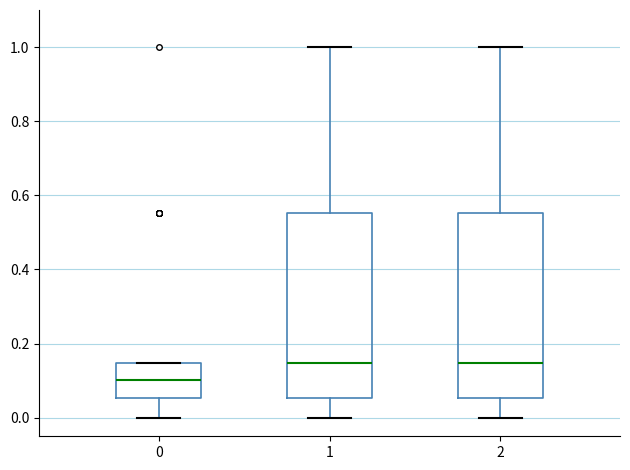

Where does the median line of the box at x = 0 sit on the y-axis? The values are not printed on the chart, so give them approximately, as read against the axis.

0.10